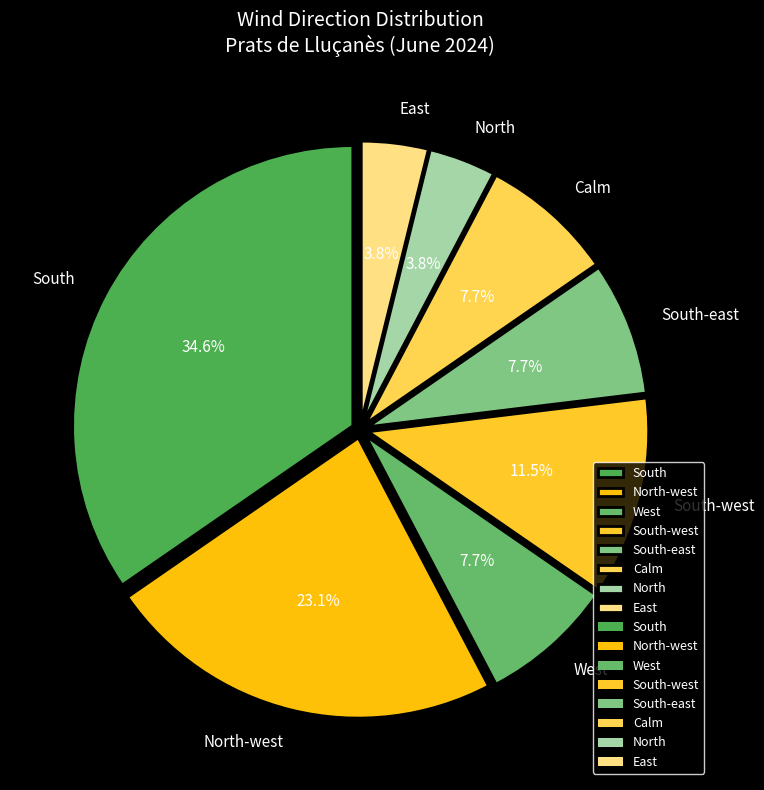

To the nearest percent, what is the average slice percentage?

12%